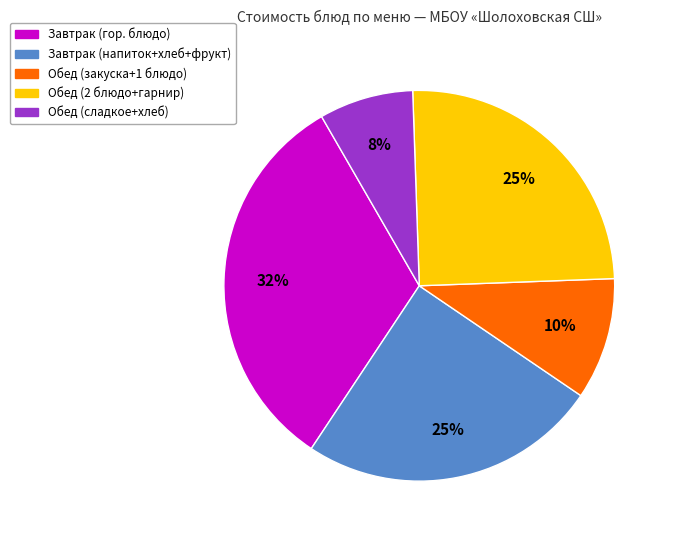

Which slice is the smallest?

Обед (сладкое+хлеб)